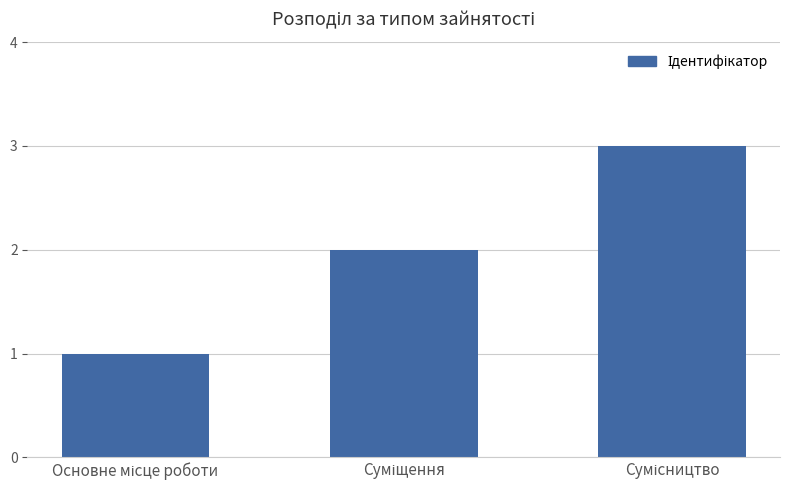

What is the value of the 3rd bar from the left?

3